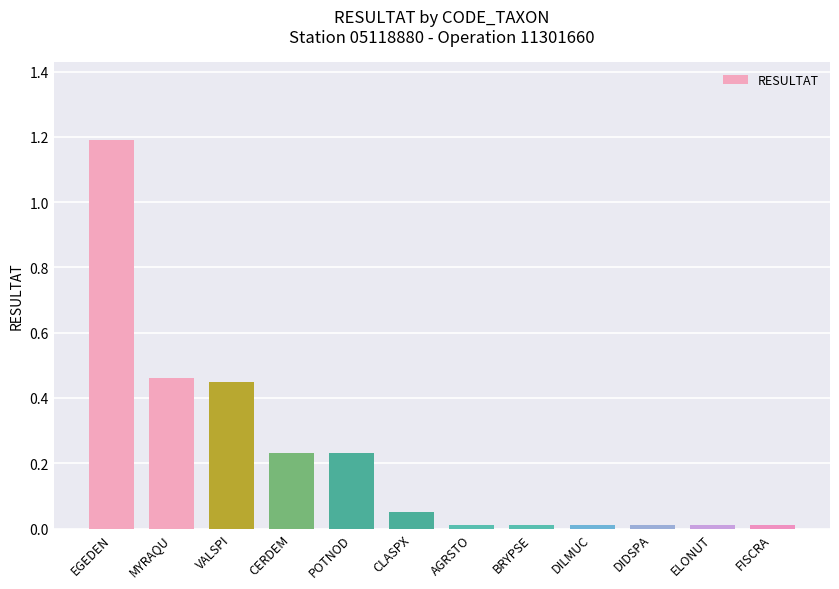

What is the greatest value displayed?

1.2